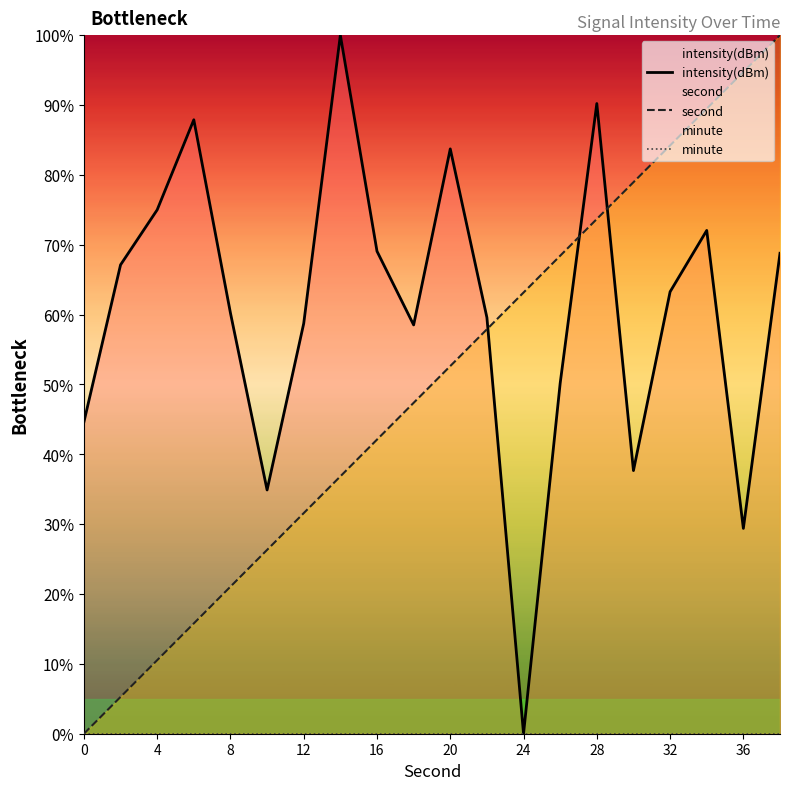

The value of second at 16 is 67.0. True or false?

False